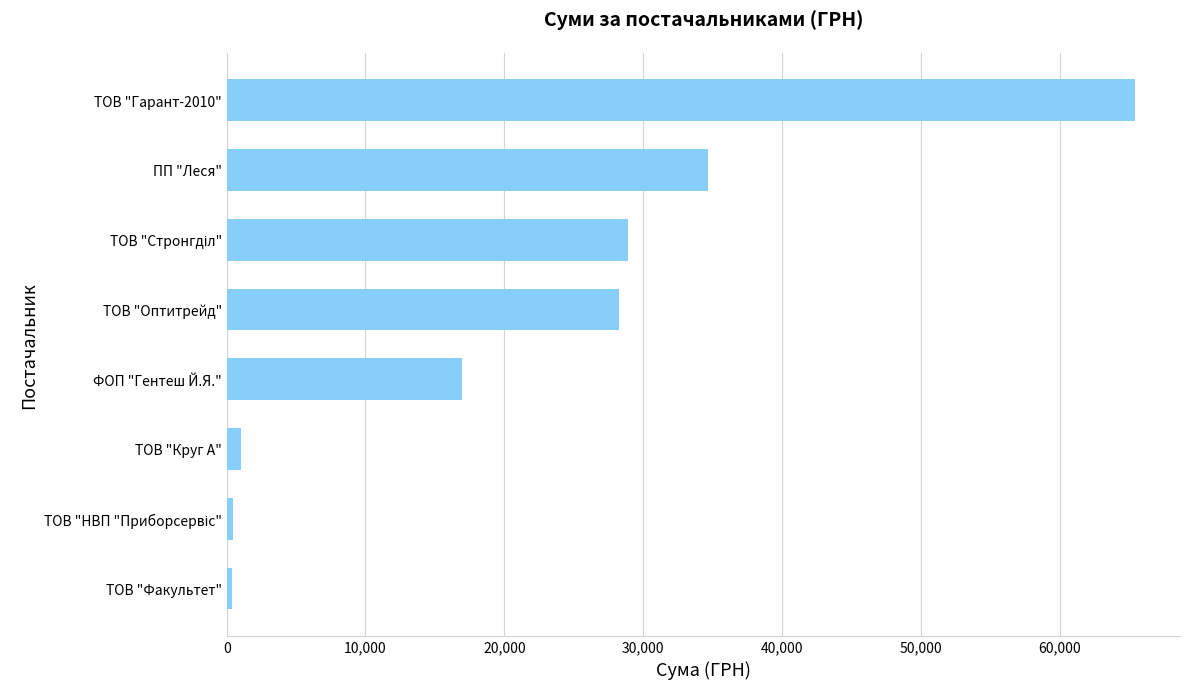

True or false: the data shows 28279.3 at ТОВ "Оптитрейд".

True